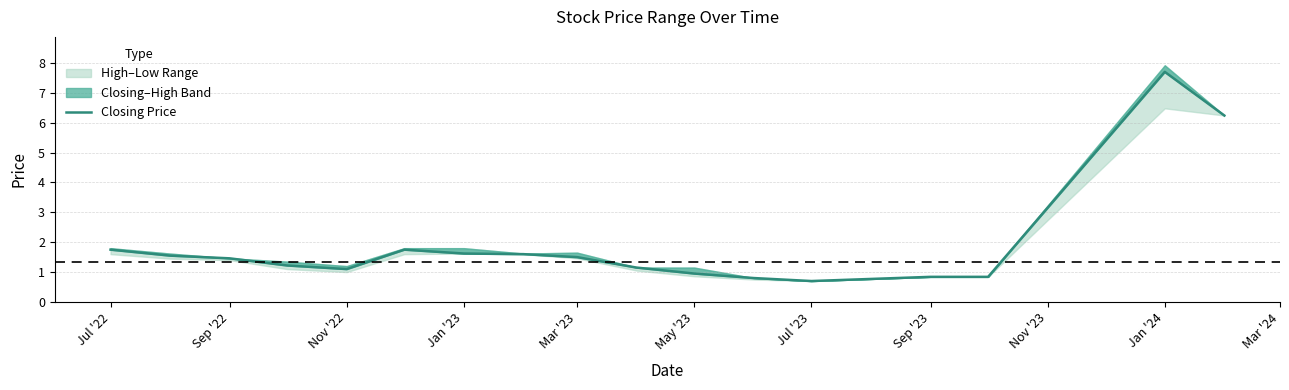

What is the sum of all values?

33.5